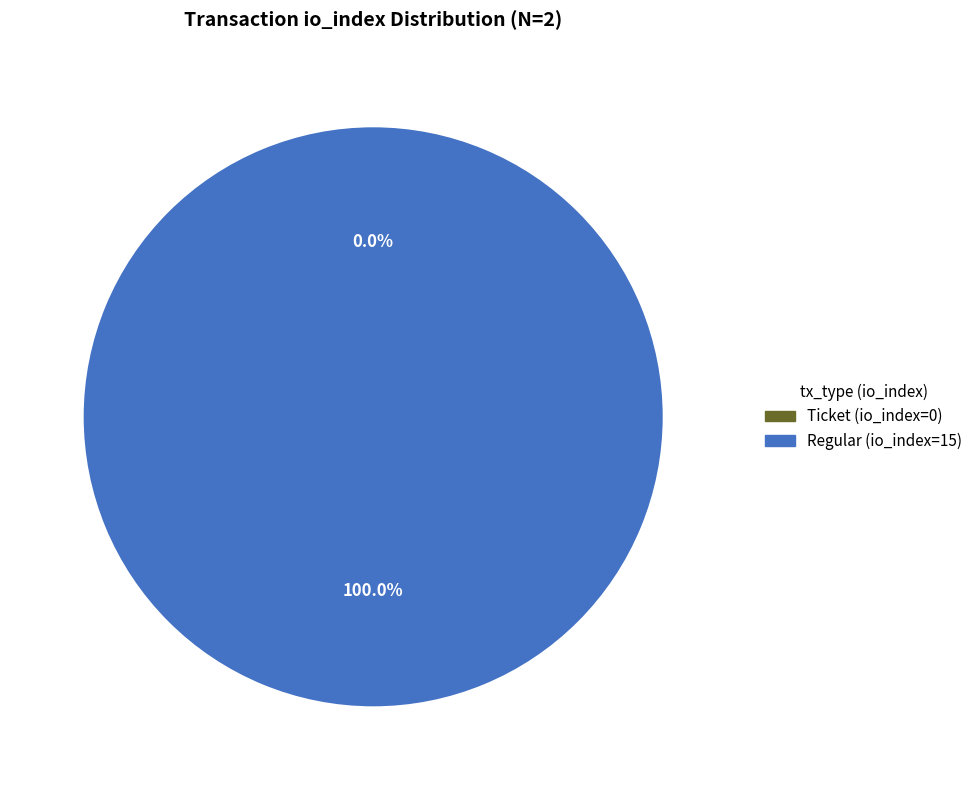

Do Regular (io_index=15) and Ticket (io_index=0) together represent more than half of the pie?

Yes